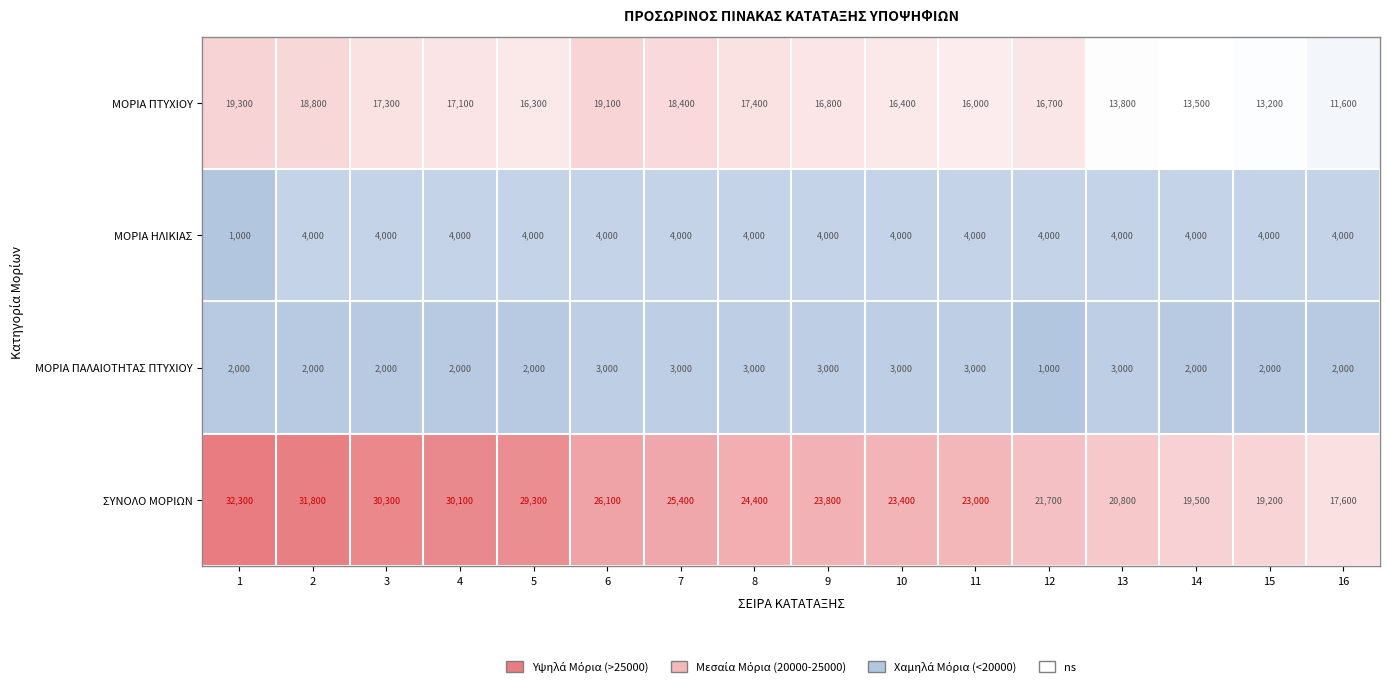

At how many categories does at least one series exceed 13867?

16